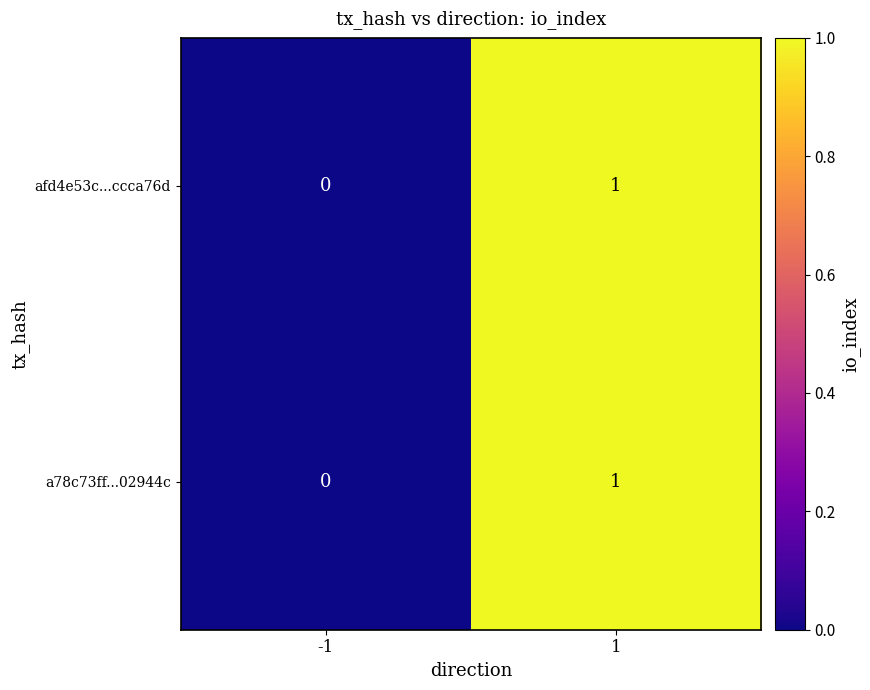

Rank the categories by a78c73ff...02944c value from highest to lowest.

1, -1